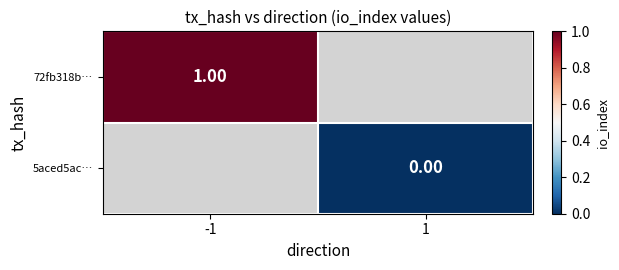

Between 1 and -1, which is larger?

-1